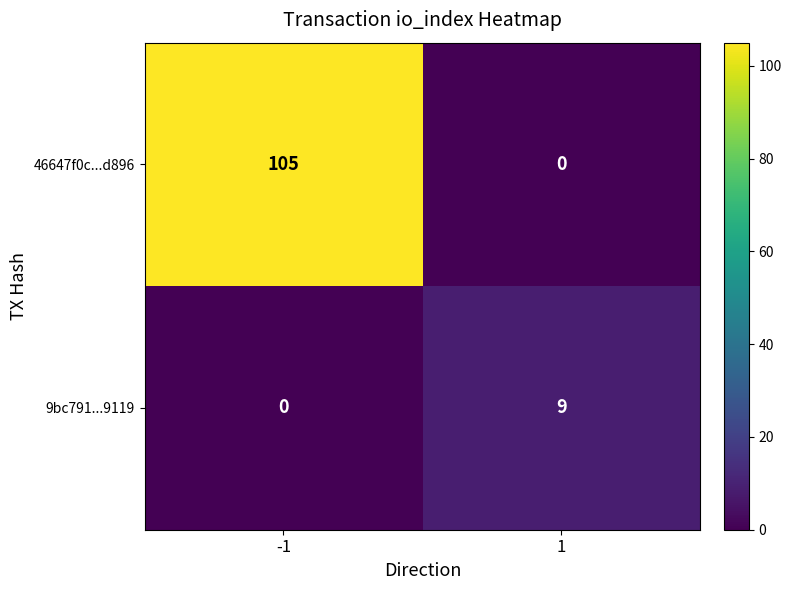

Reading right to left, transcribe all the data shown in this chart.

46647f0c...d896: 0	105
9bc791...9119: 9	0